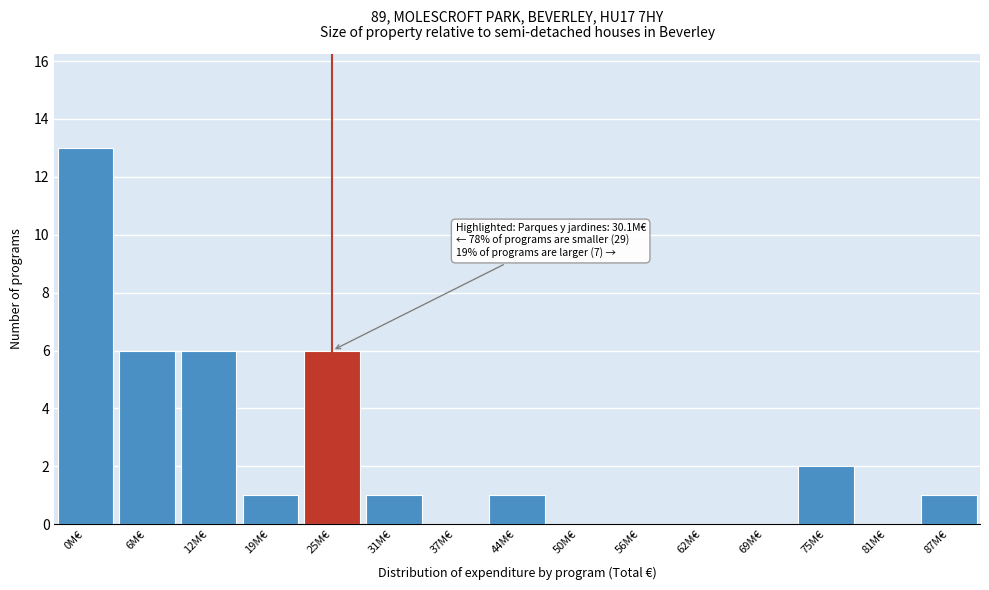

Reading left to right, transcribe all the data shown in this chart.

0M€=13	6M€=6	12M€=6	19M€=1	25M€=6	31M€=1	37M€=0	44M€=1	50M€=0	56M€=0	62M€=0	69M€=0	75M€=2	81M€=0	87M€=1